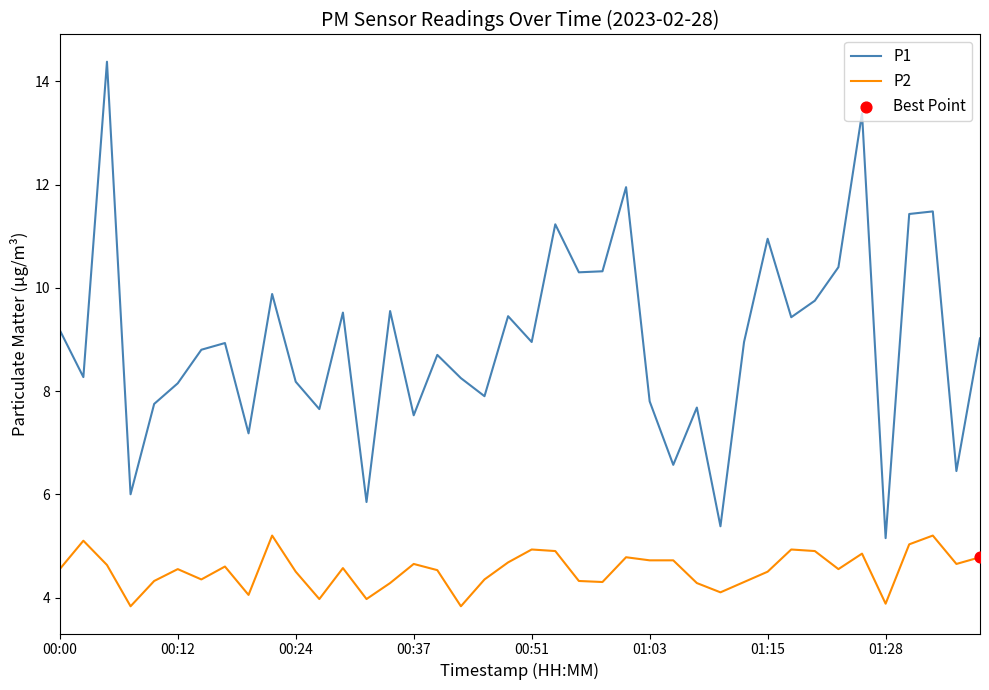

What is the difference between the maximum and minimum values in the P2 series?

1.4